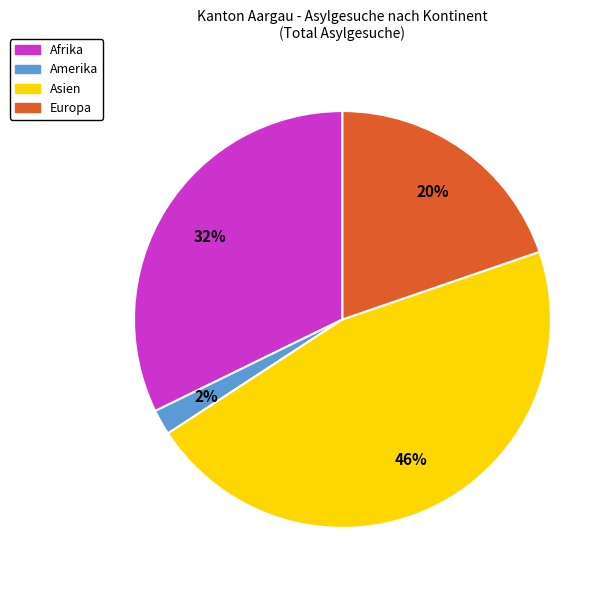

Which has a higher value, Afrika or Asien?

Asien